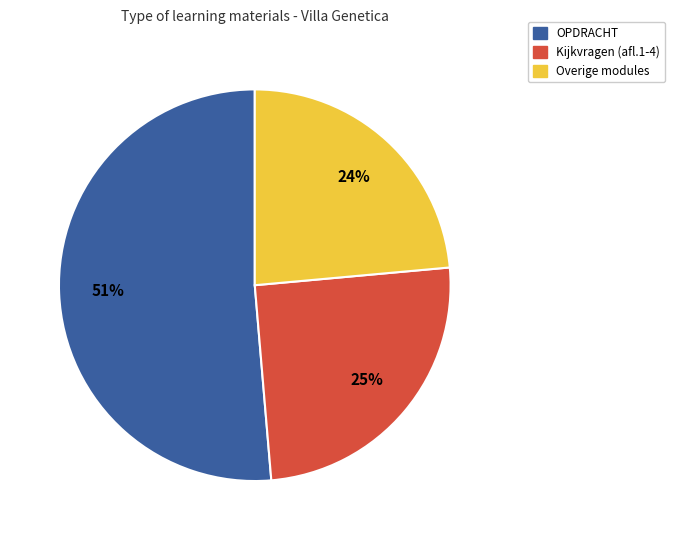

Is the sum of Overige modules and OPDRACHT greater than half?

Yes